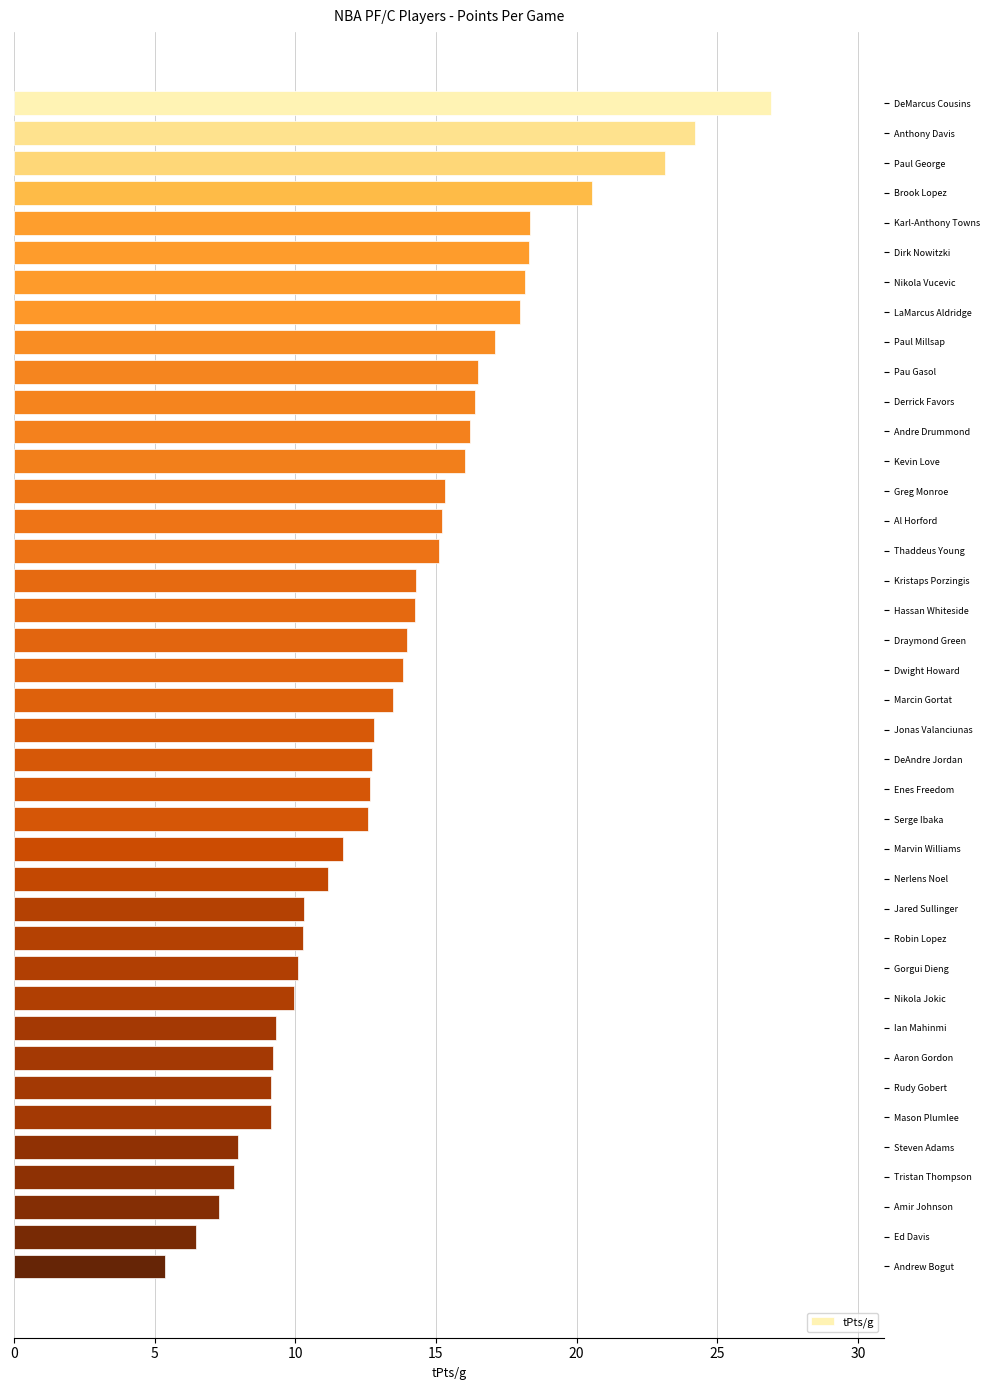

What is the smallest value displayed?

5.4